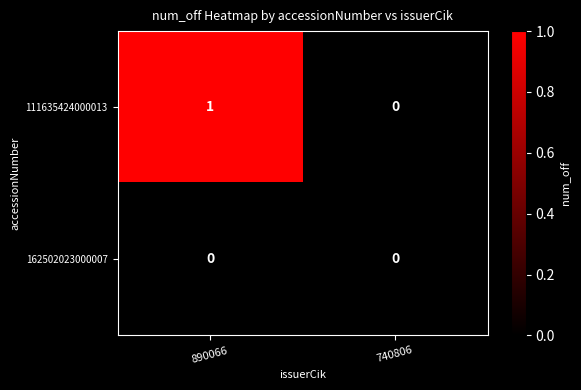

Which series has the widest spread of values?

111635424000013